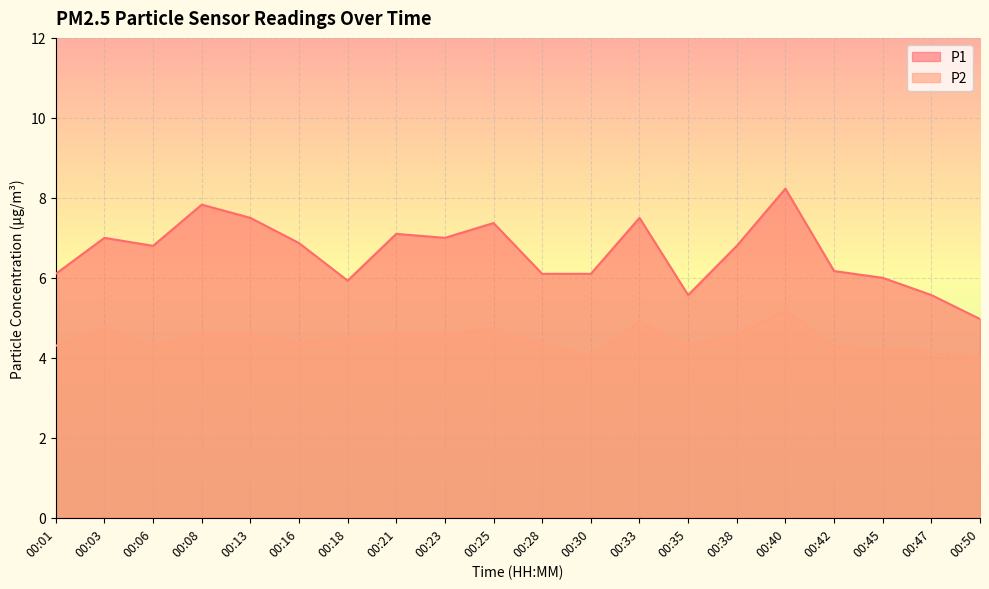

Does the chart display data point markers on the line(s)?

No